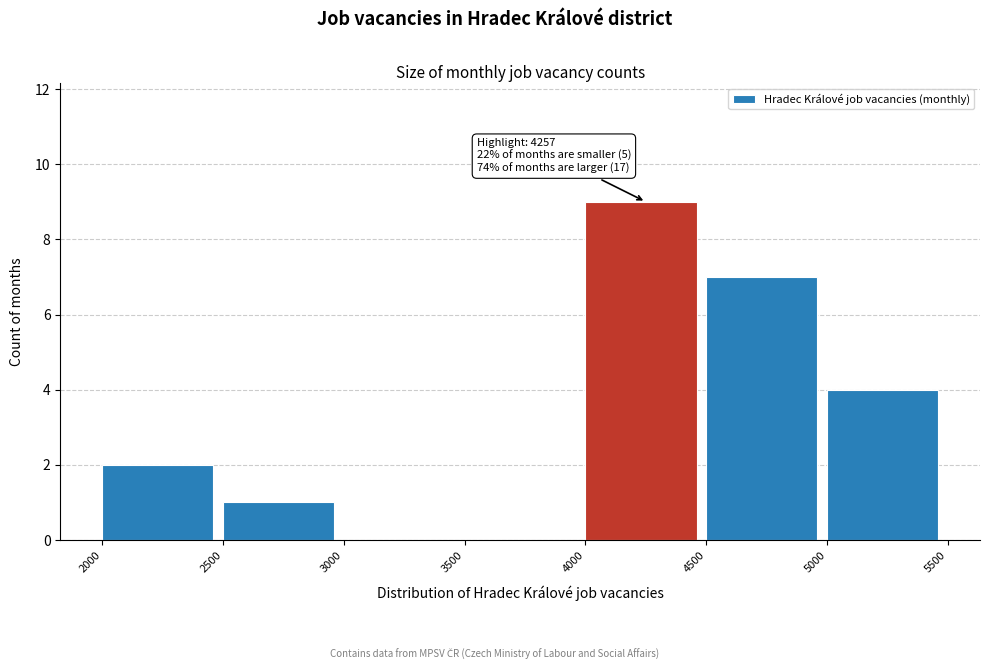

Which range on the x-axis has the tallest bar?

4000 to 4500